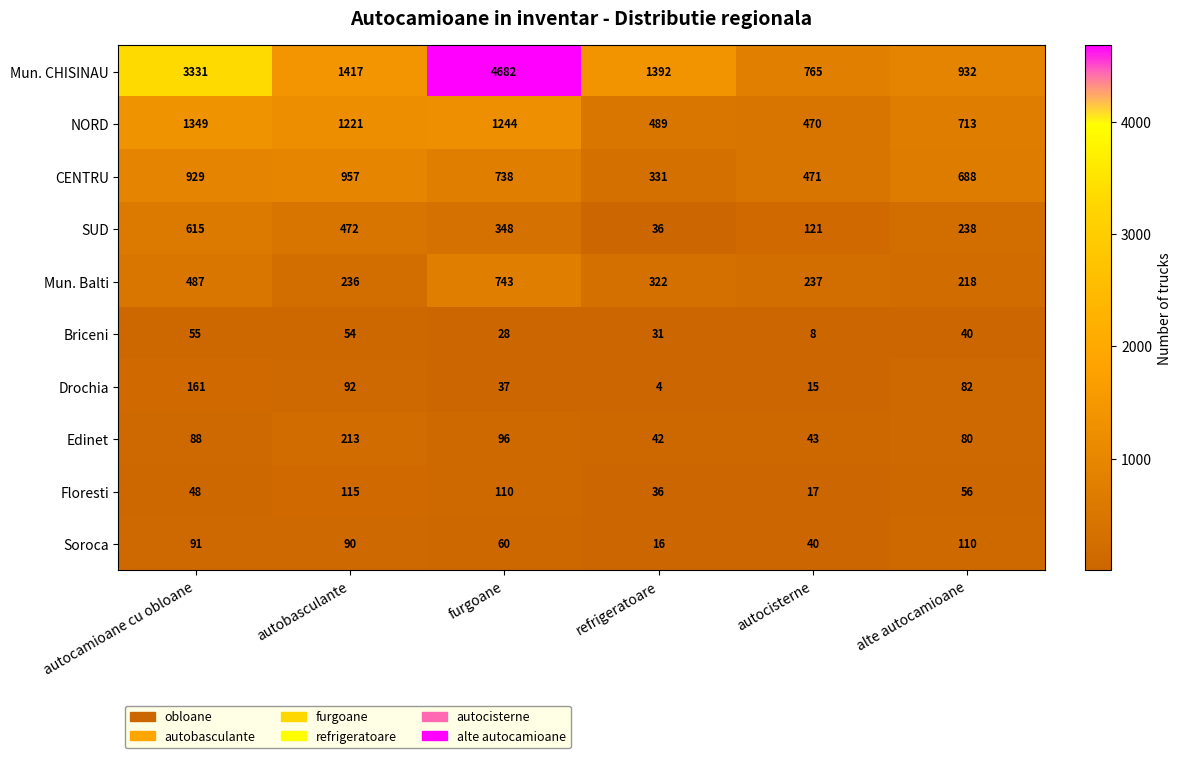

Where is Briceni nearest to the value 31?

refrigeratoare